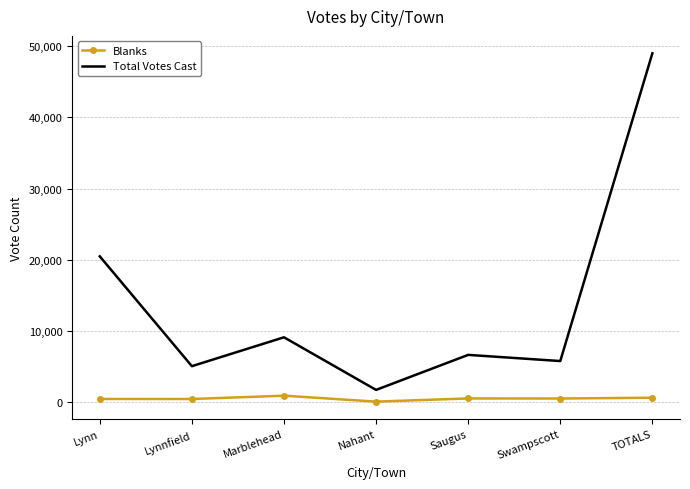

Is it true that Total Votes Cast equals 9525 at Swampscott?

False